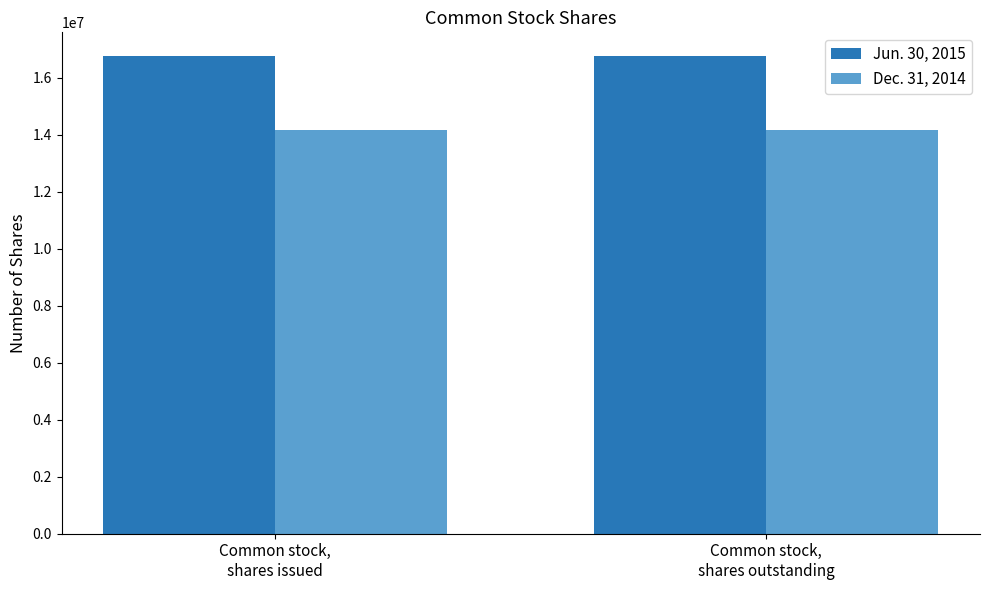

Reading left to right, what are all the values shown in this chart?

Jun. 30, 2015: Common stock,
shares issued=16753178	Common stock,
shares outstanding=16753178
Dec. 31, 2014: Common stock,
shares issued=14152772	Common stock,
shares outstanding=14152772